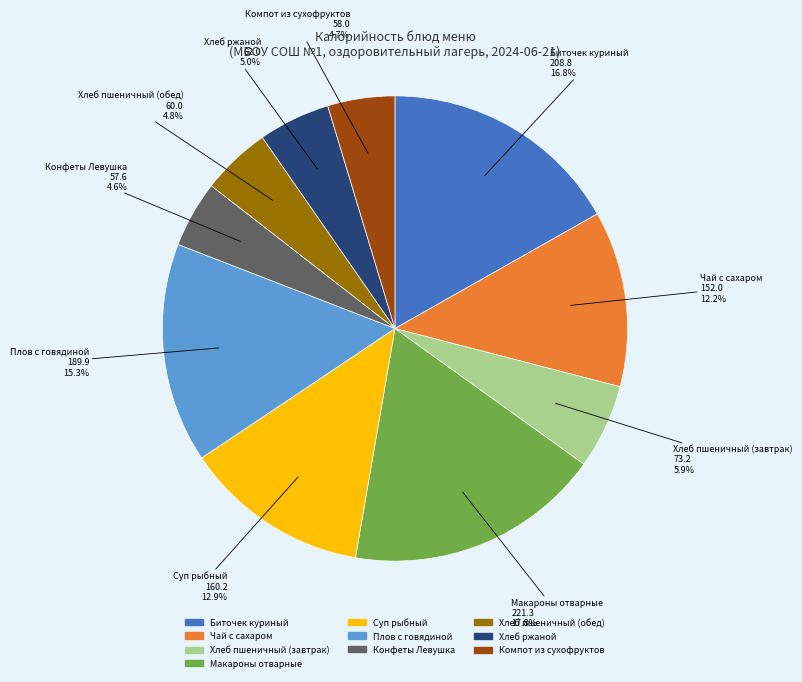

How many segments does this pie chart have?

10